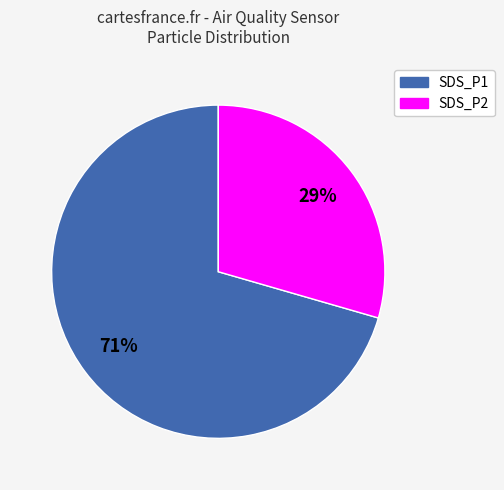

To the nearest percent, what is the combined percentage of SDS_P1 and SDS_P2?

100%